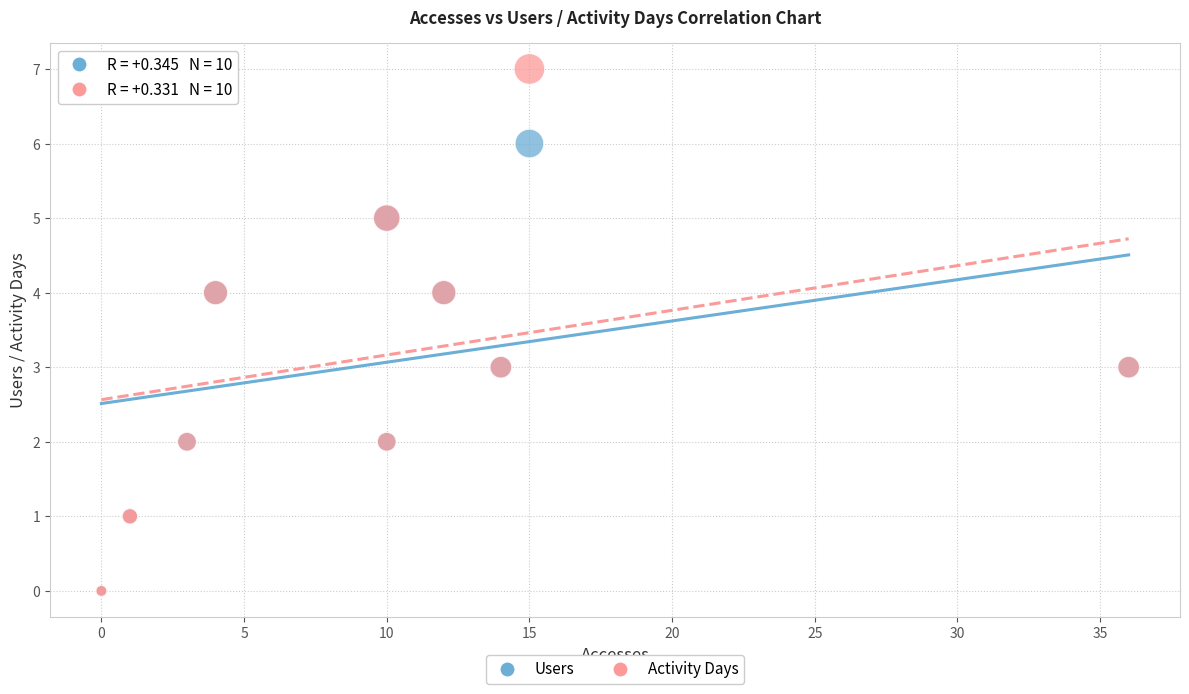

What are all the series names shown in the legend?

Users, Activity Days